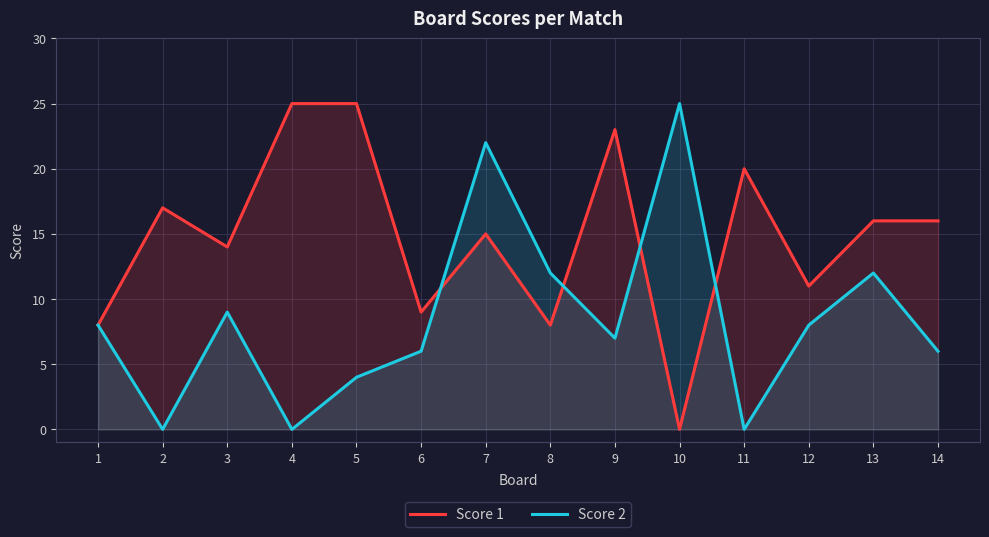

How many data points in Score 1 are less than 16?

7